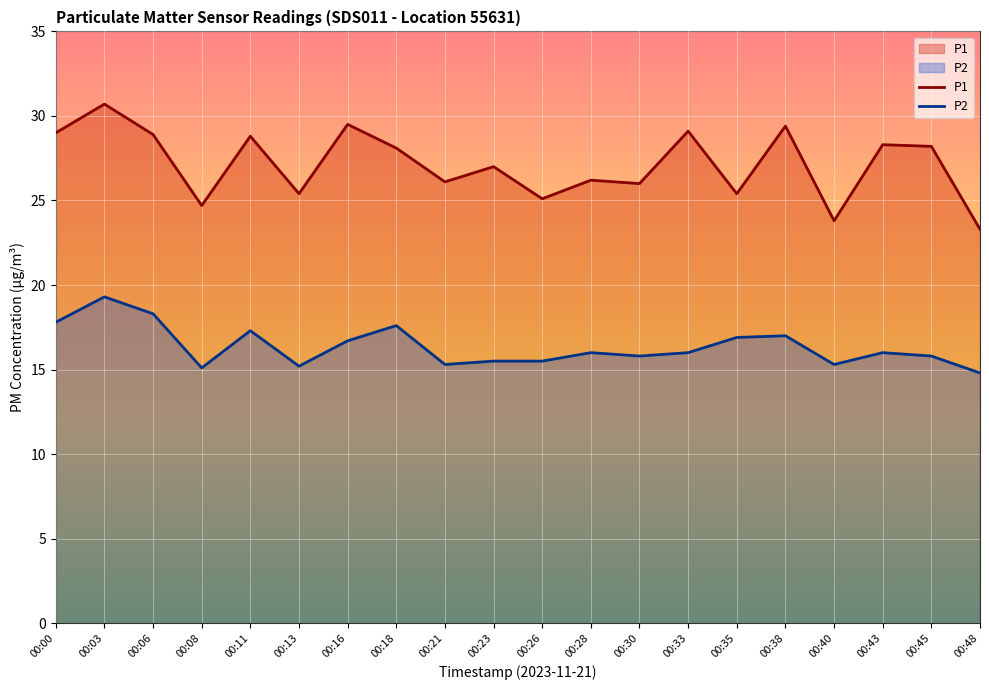

How many values in the P1 series exceed 28?

10